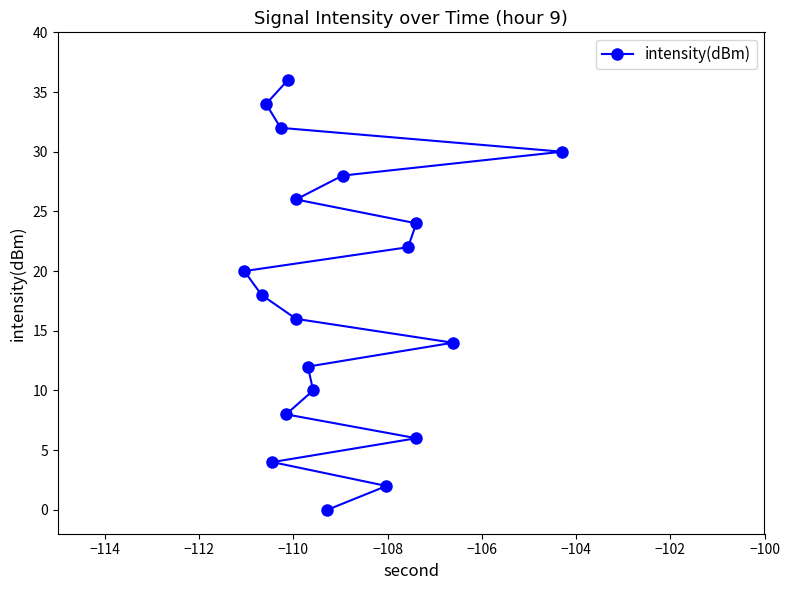

What is the sum of all values?

342